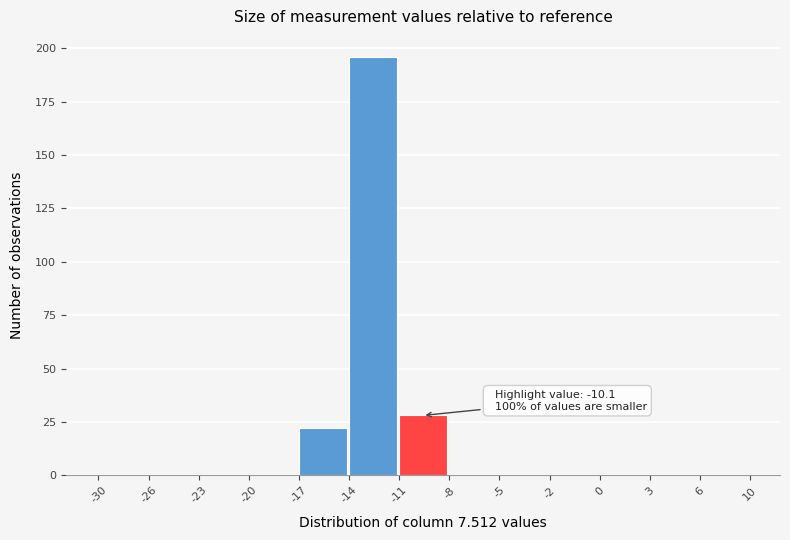

Reading left to right, extract all data points from this chart.

-30=0	-26=0	-23=0	-20=0	-17=22	-14=196	-11=28	-8=0	-5=0	-2=0	0=0	3=0	6=0